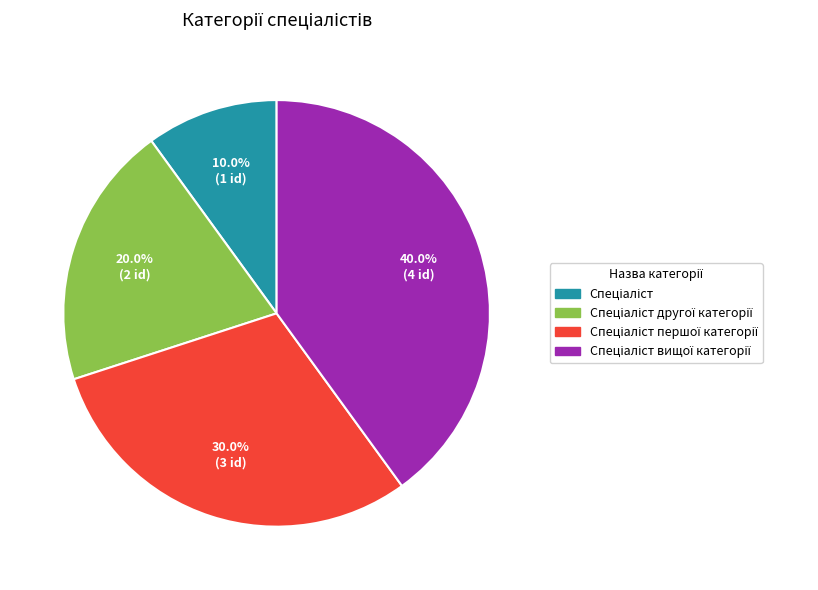

Is there a majority slice in this chart?

No